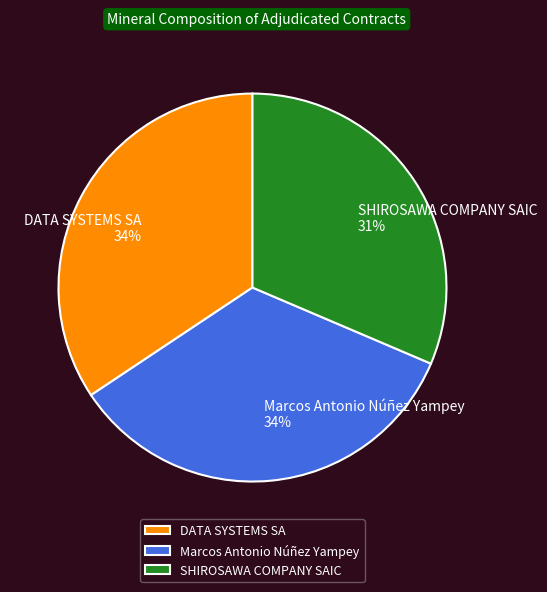

The DATA SYSTEMS SA slice represents 34% of the pie. True or false?

True